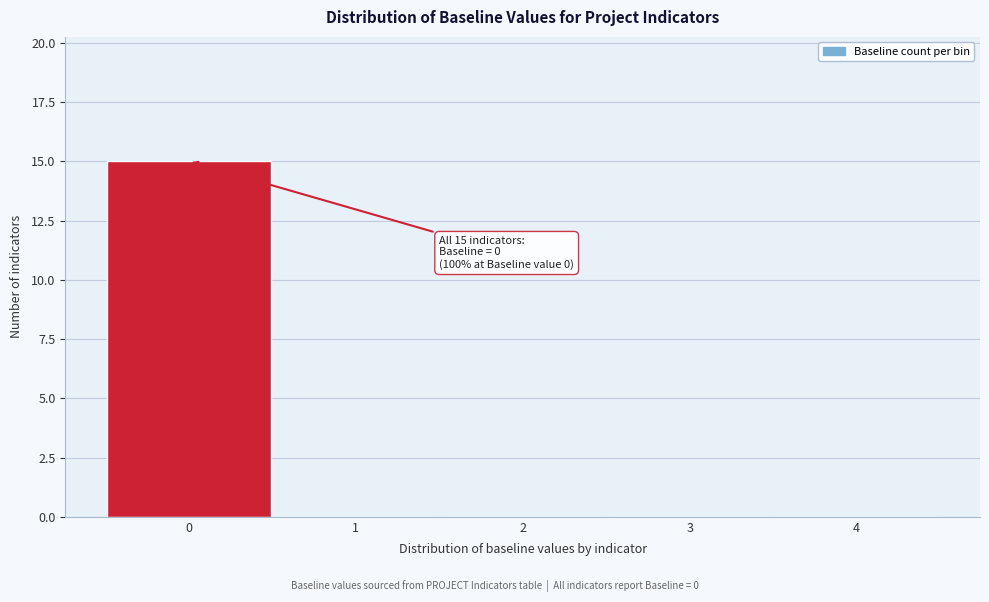

Over which range of the x-axis is the bar tallest?

-0.5 to 0.5